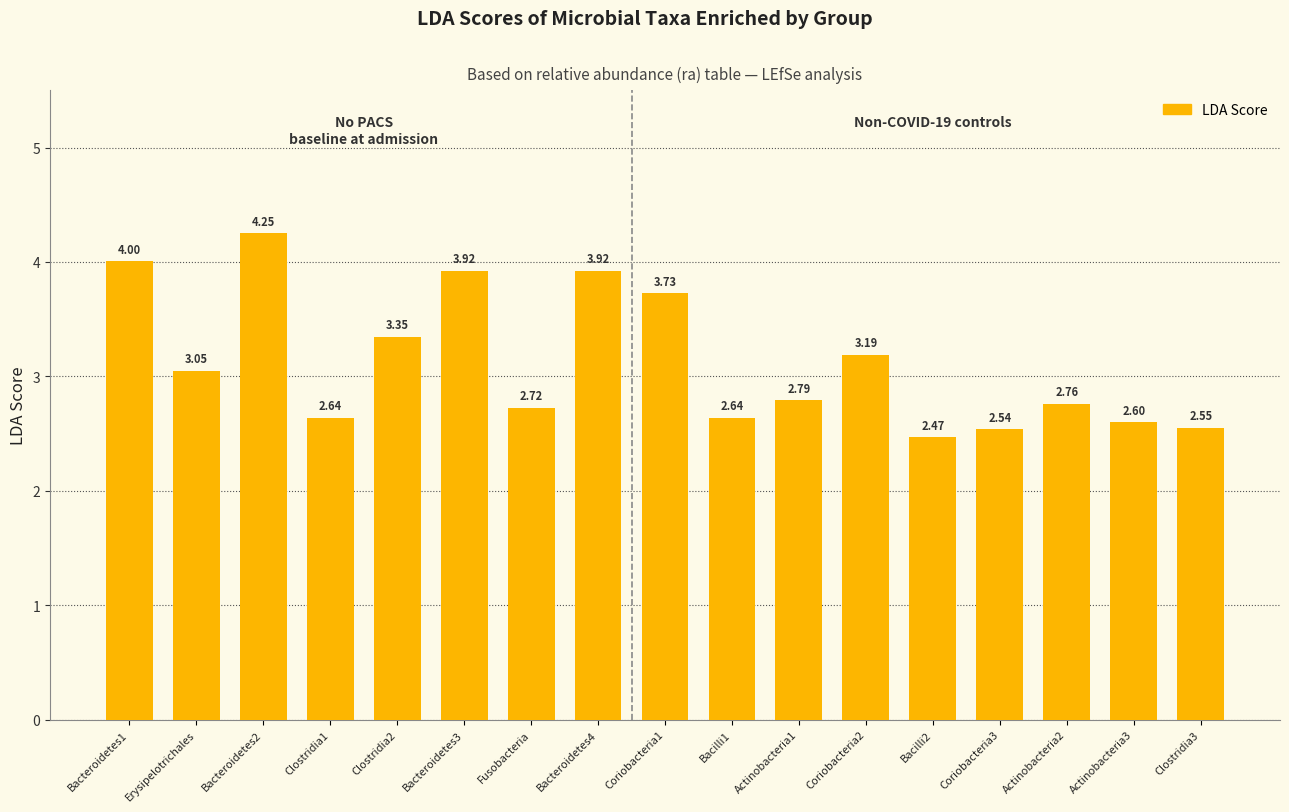

Is it true that the value at Clostridia1 is 1.8?

False